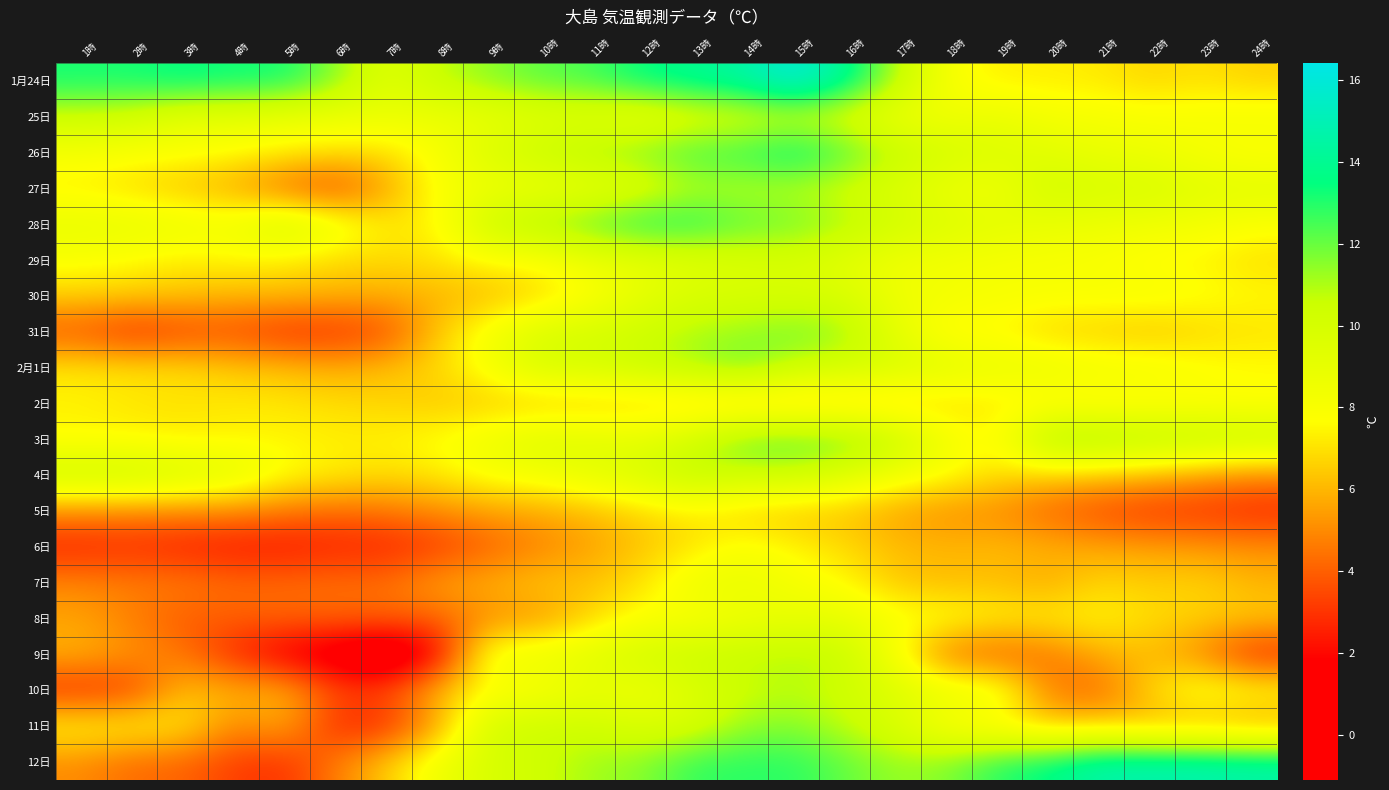

Which has a higher value, 21時 or 19時?

19時